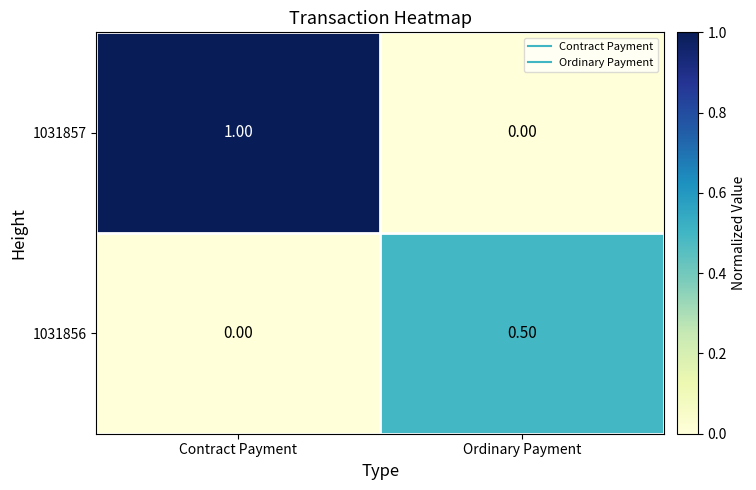

What is the spread (max minus min) of values at Contract Payment?

1.0